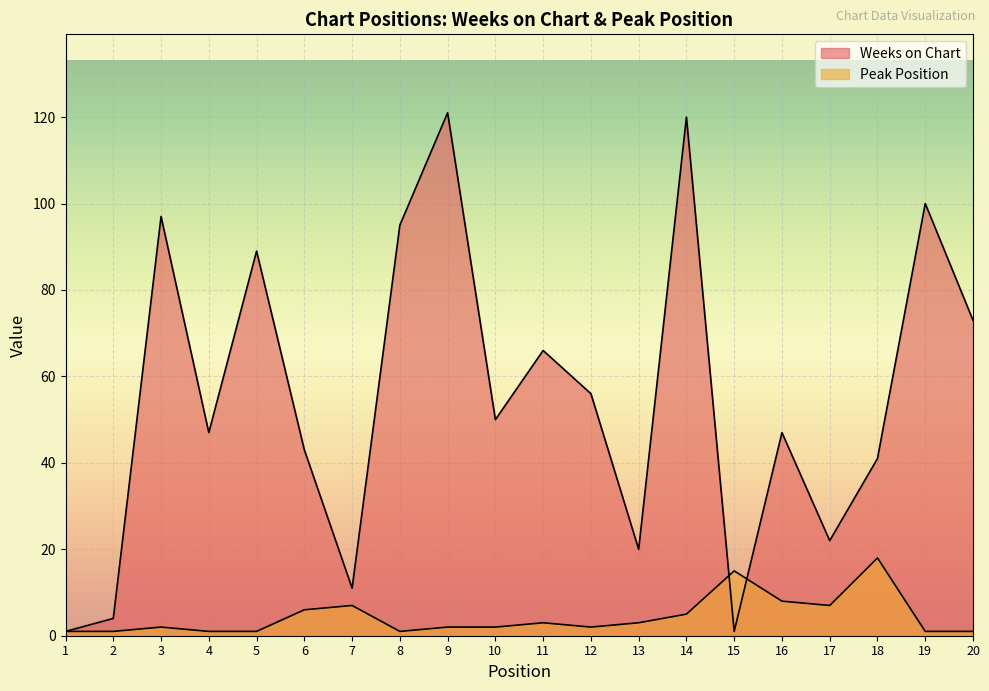

The value of Peak Position at 2 is 1. True or false?

True